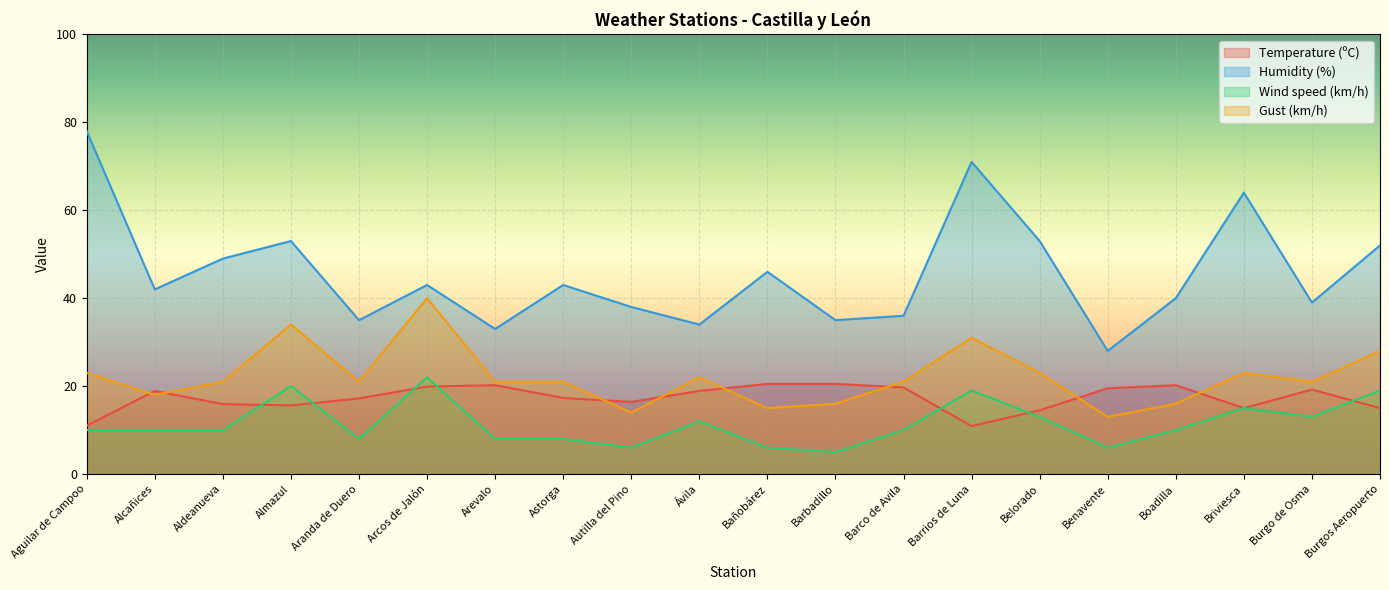

What is the value of the Temperature (ºC) point at the 14th from the left?

10.9